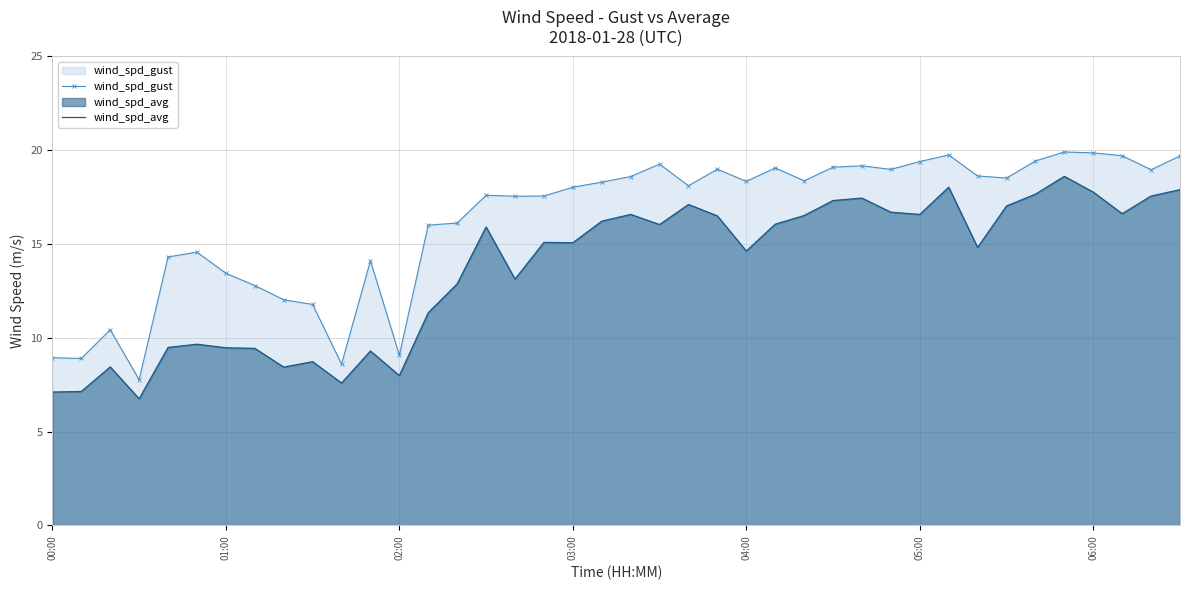

What is the lowest value of the wind_spd_avg series?

6.8